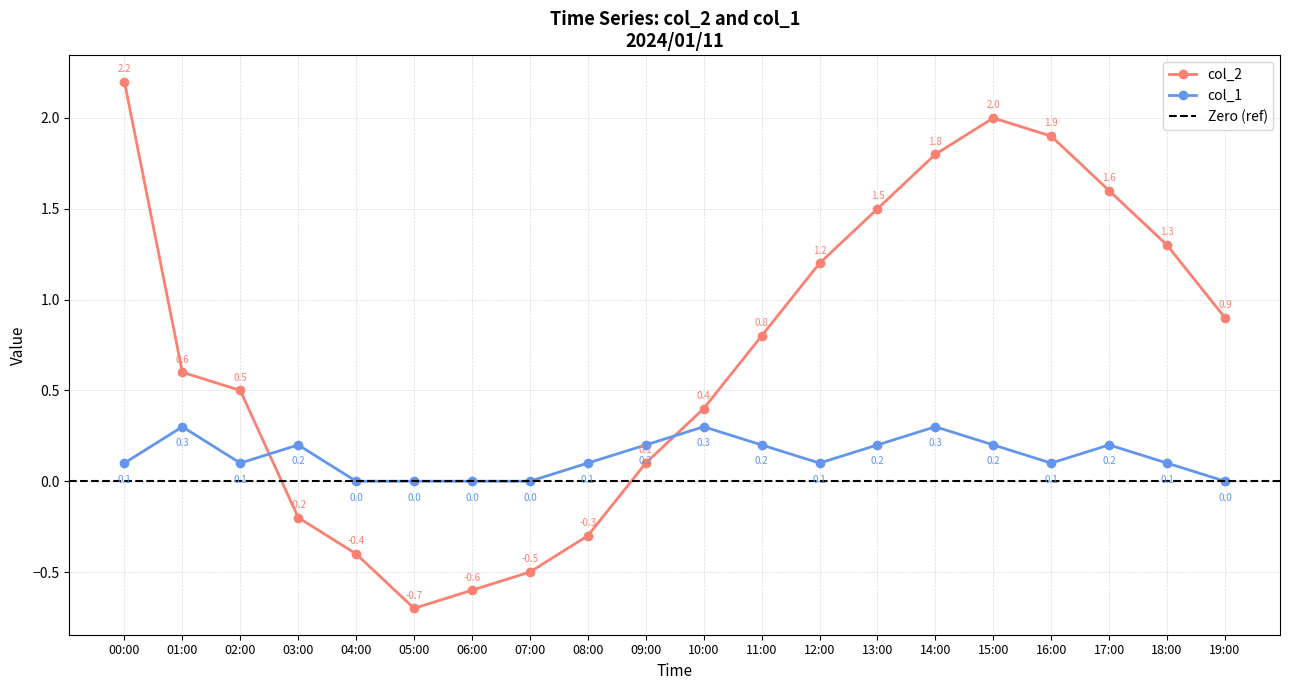

At which label does col_1 reach its peak?

01:00